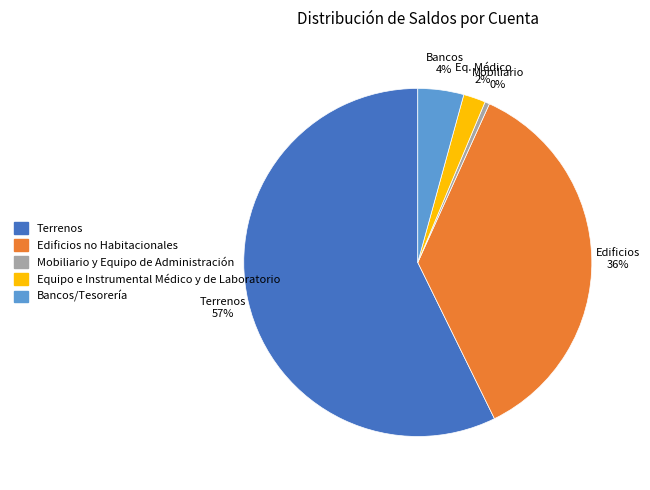

How many segments does this pie chart have?

5